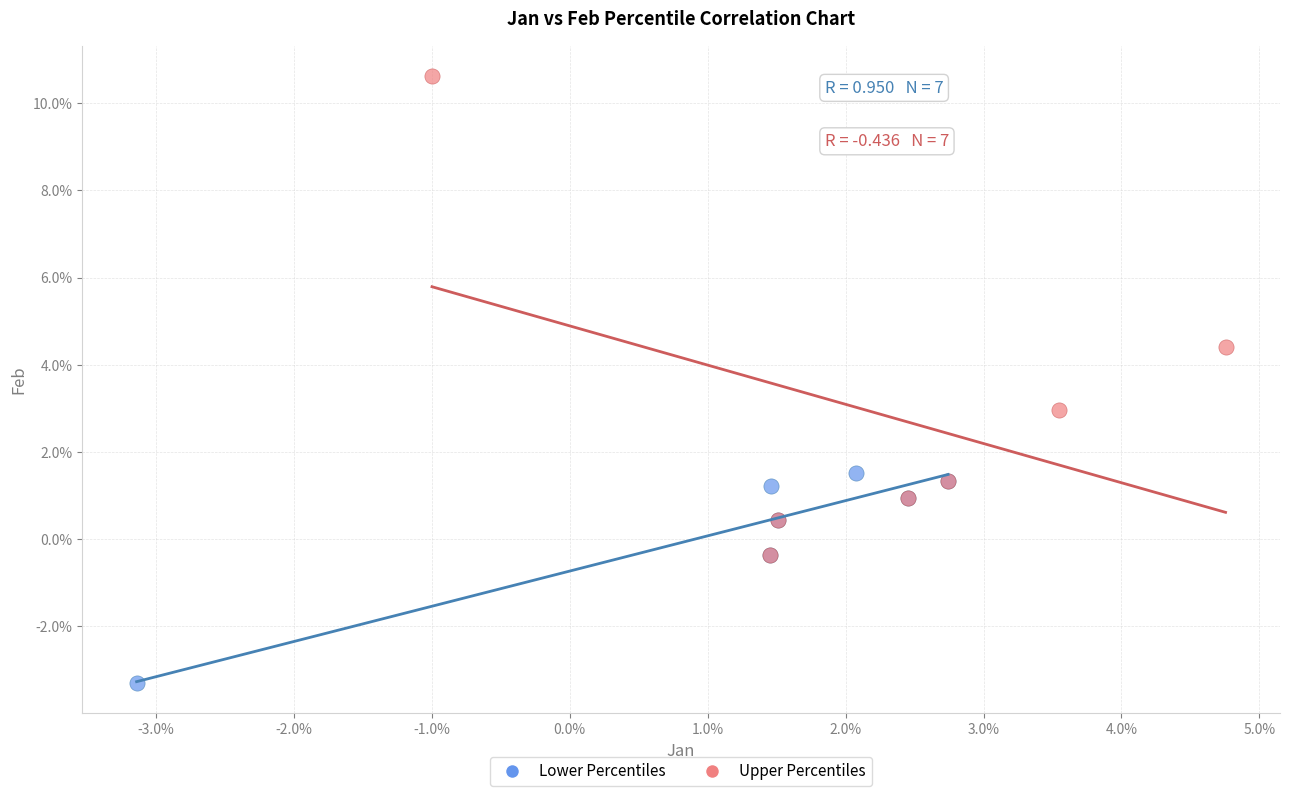

Which series has the largest Y range (max minus min)?

Upper Percentiles